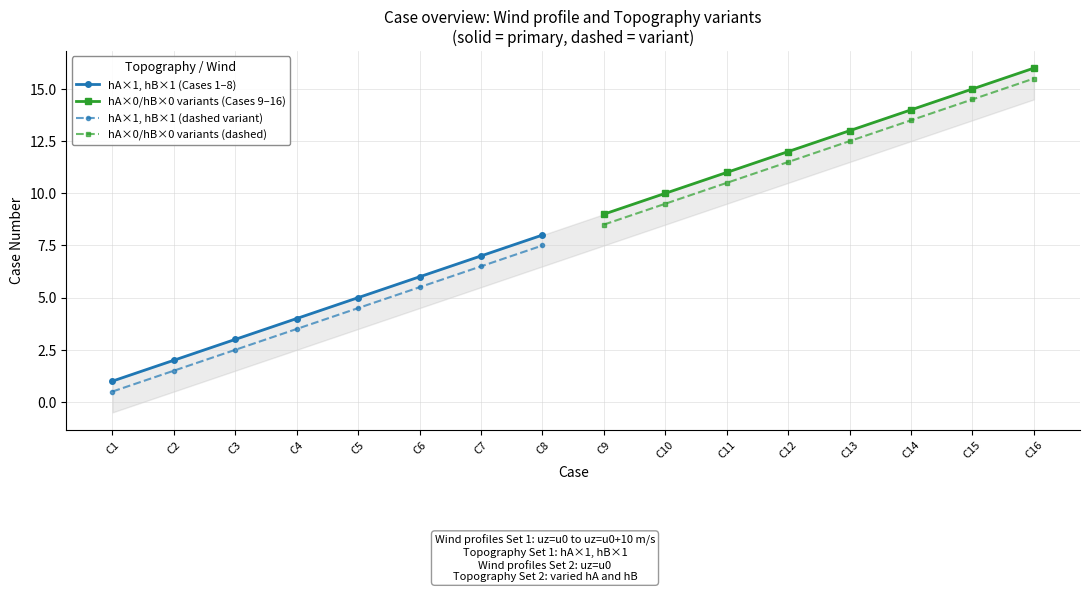

Which category has the lowest value in the hA×0/hB×0 variants (dashed) series?

C9